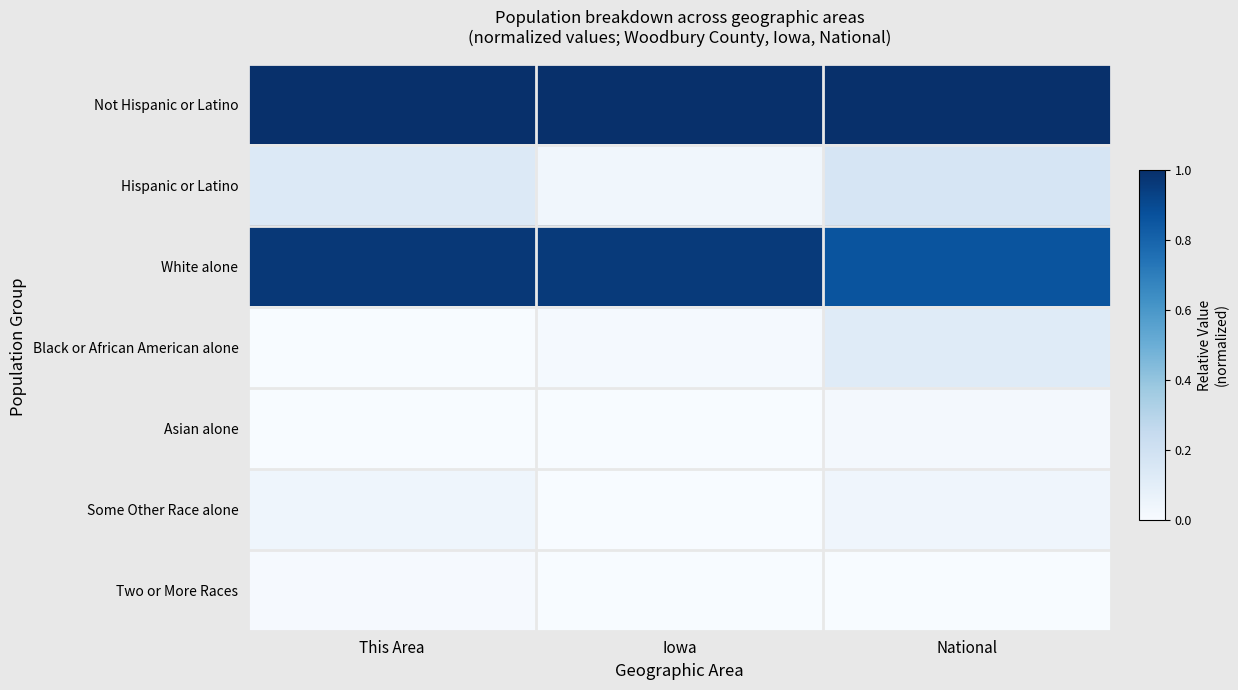

Reading left to right, what are all the values shown in this chart?

Not Hispanic or Latino: This Area=1.0	Iowa=1.0	National=1.0
Hispanic or Latino: This Area=0.1	Iowa=0.0	National=0.2
White alone: This Area=1.0	Iowa=1.0	National=0.9
Black or African American alone: This Area=0.0	Iowa=0.0	National=0.1
Asian alone: This Area=0.0	Iowa=0.0	National=0.0
Some Other Race alone: This Area=0.0	Iowa=0.0	National=0.0
Two or More Races: This Area=0.0	Iowa=0.0	National=0.0